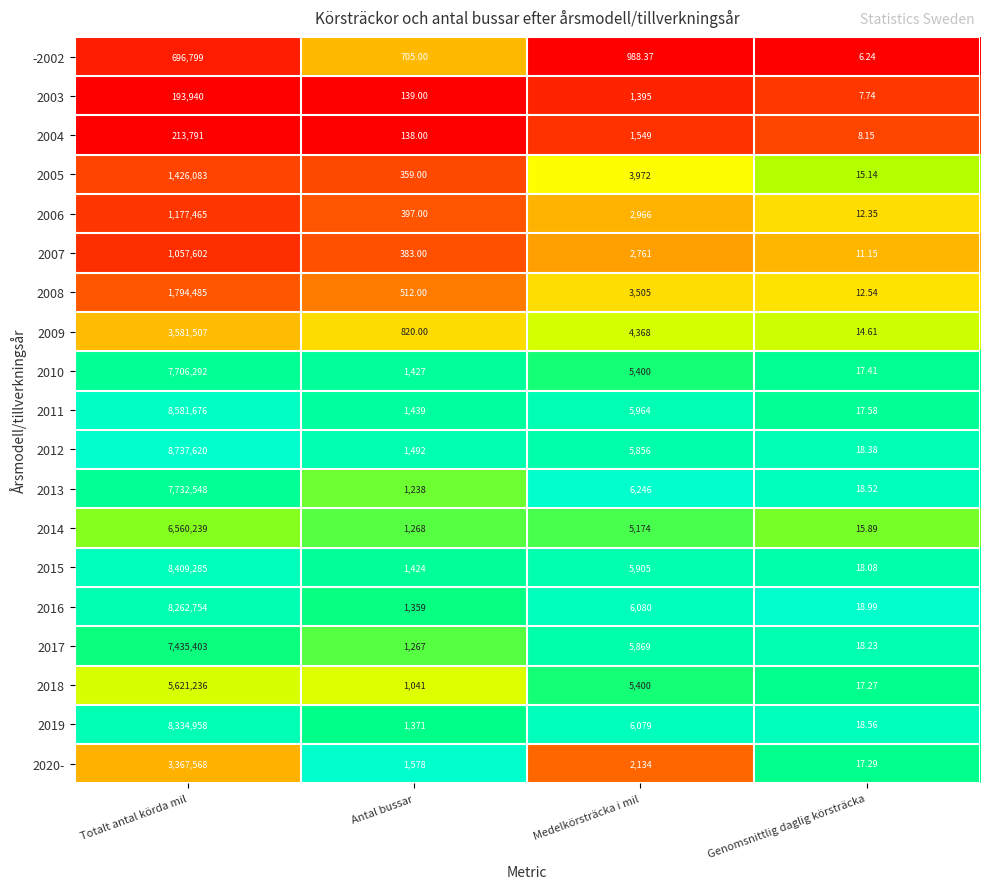

Which category has the highest value in the 2015 series?

Totalt antal körda mil